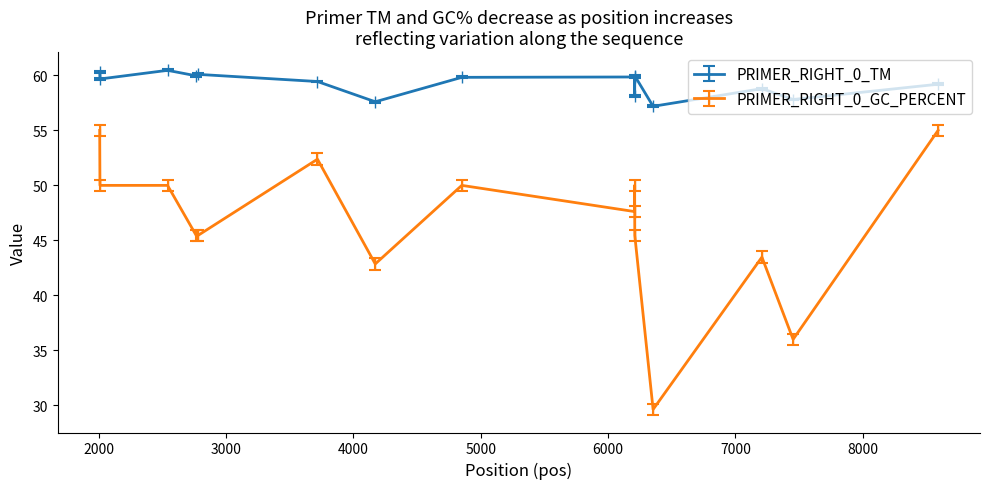

What is the value of the PRIMER_RIGHT_0_TM point at the 7th from the left?

57.6